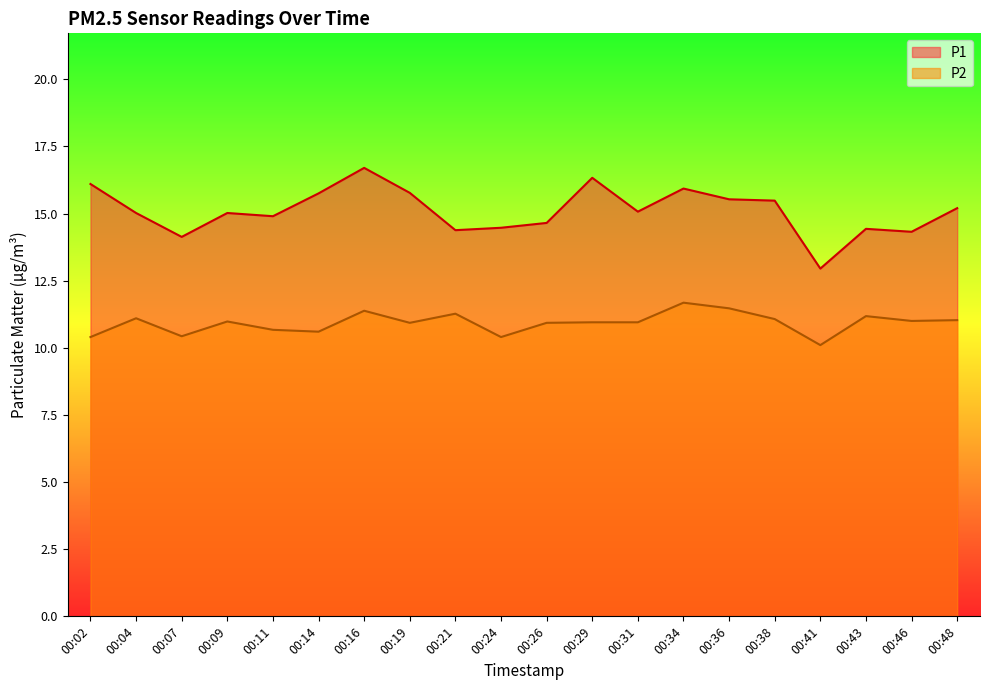

List the labels in order of P1 value, smallest first.

00:41, 00:07, 00:46, 00:21, 00:43, 00:24, 00:26, 00:11, 00:04, 00:09, 00:31, 00:48, 00:38, 00:36, 00:14, 00:19, 00:34, 00:02, 00:29, 00:16